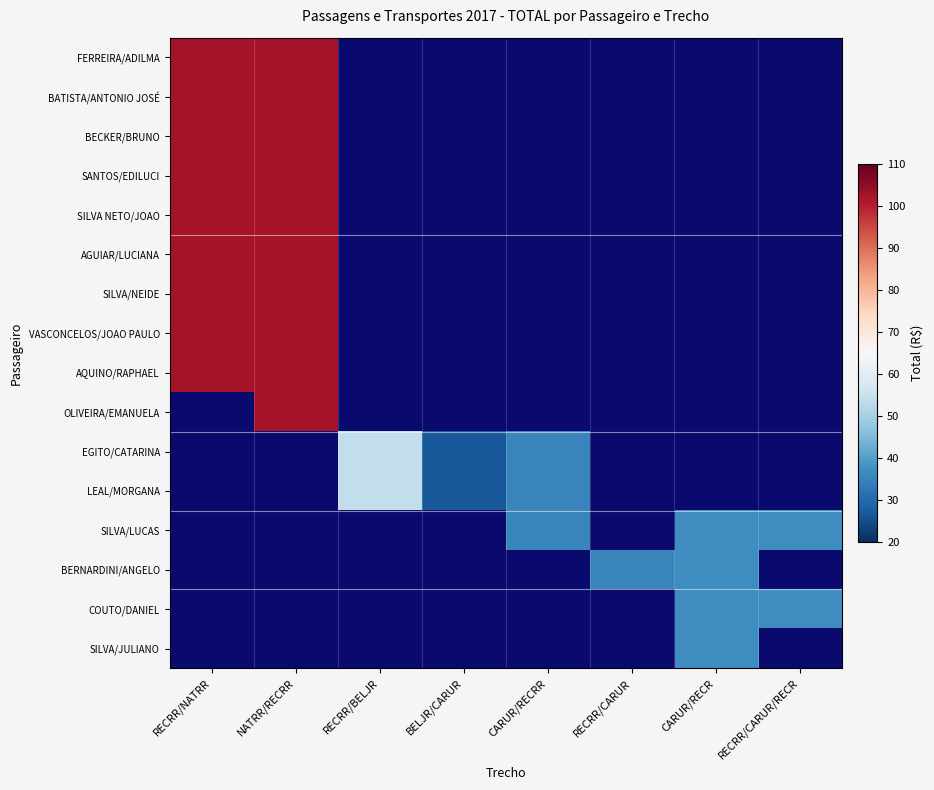

At which label does BERNARDINI/ANGELO reach its peak?

CARUR/RECR